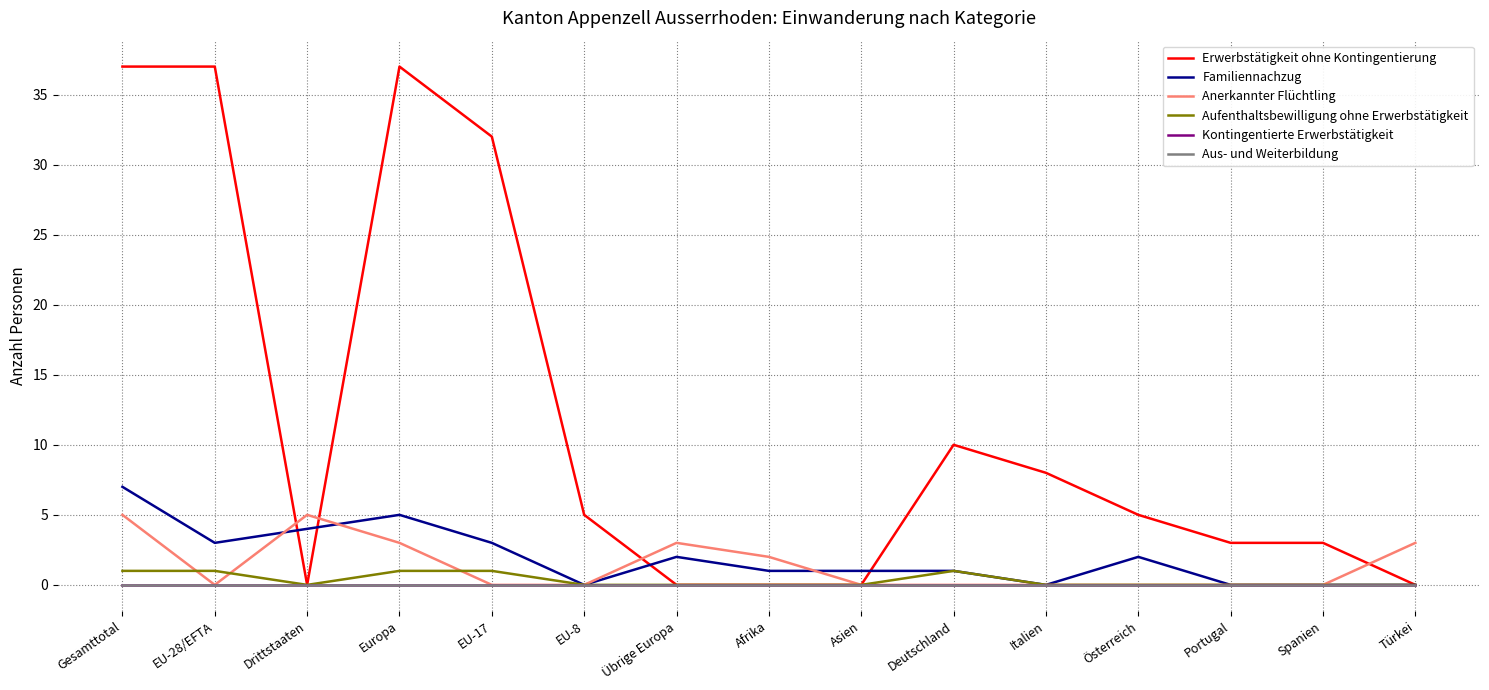

Is this an area chart (filled region under the line)?

No